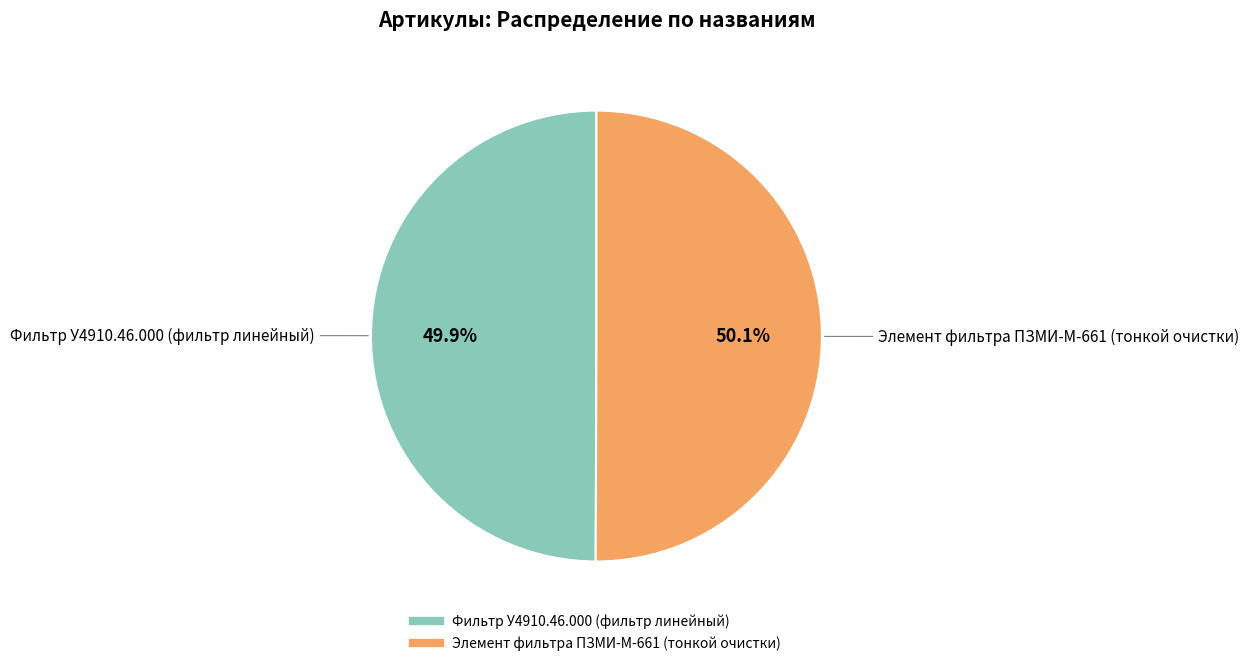

What percentage is NOT represented by Фильтр У4910.46.000 (фильтр линейный)?

50.1%